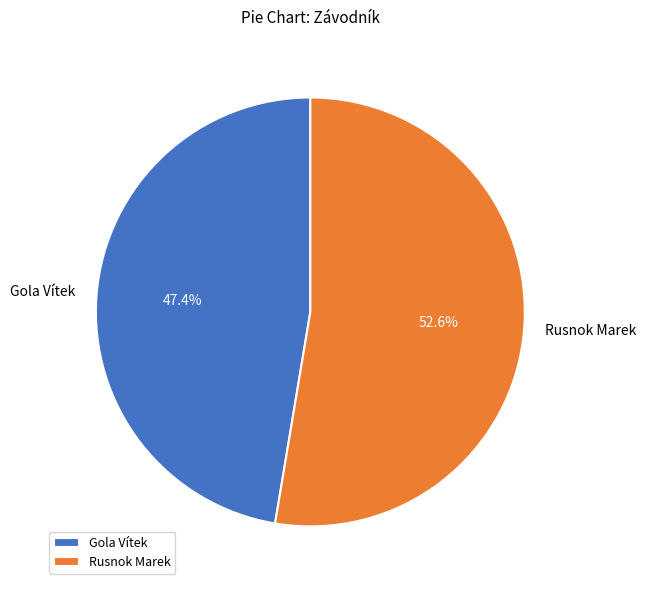

Does Gola Vítek account for over 50% of the chart?

No